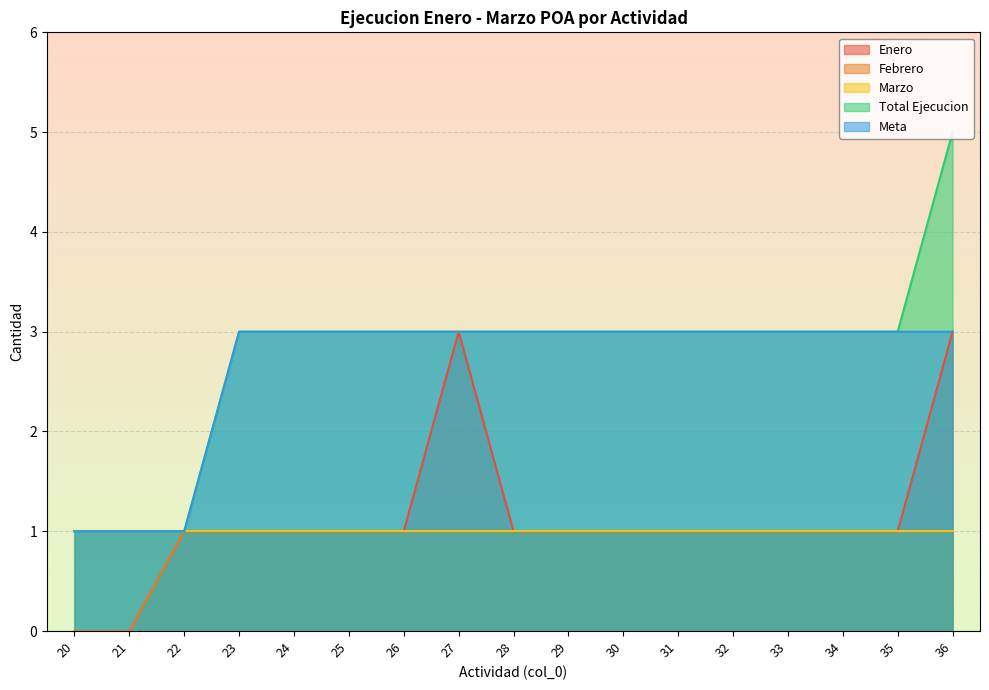

Which category has the lowest value in the Enero series?

20